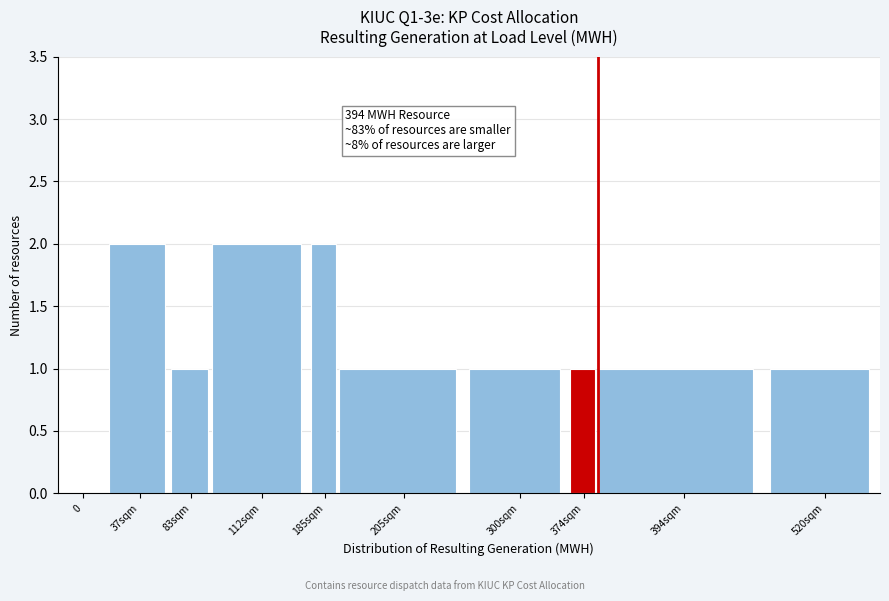

Reading left to right, what are all the values shown in this chart?

0=0	37sqm=2	83sqm=1	112sqm=2	185sqm=2	205sqm=1	300sqm=1	374sqm=1	394sqm=1	520sqm=1